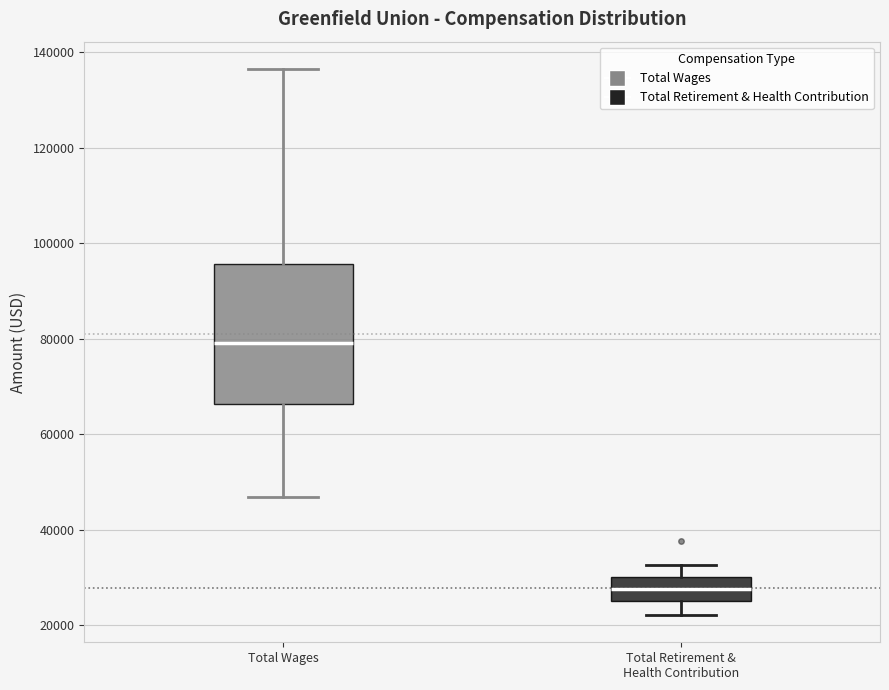

Reading left to right, transcribe this box plot: for each box, give where its median line is, the range the box spans, and where its two whiskers end, as read against the y-axis. The values are not printed on the chart, so give them approximately, as read against the axis.

Total Wages: median 80000, box 66000 to 96000, whiskers 46000 to 136000
Total Retirement & Health Contribution: median 28000, box 26000 to 30000, whiskers 22000 to 32000